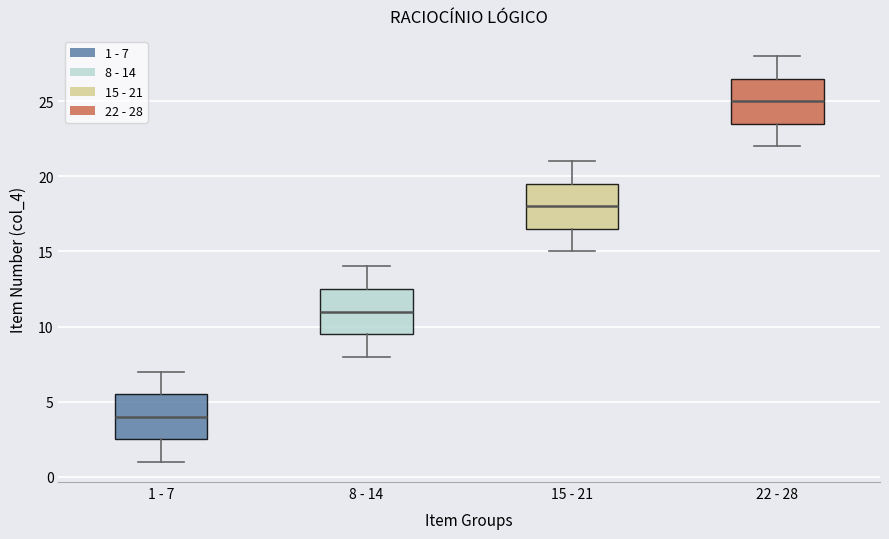

Reading left to right, transcribe this box plot: for each box, give where its median line is, the range the box spans, and where its two whiskers end, as read against the y-axis. The values are not printed on the chart, so give them approximately, as read against the axis.

1 - 7: median 4.0, box 2.5 to 5.5, whiskers 1.0 to 7.0
8 - 14: median 11.0, box 9.5 to 12.5, whiskers 8.0 to 14.0
15 - 21: median 18.0, box 16.5 to 19.5, whiskers 15.0 to 21.0
22 - 28: median 25.0, box 23.5 to 26.5, whiskers 22.0 to 28.0